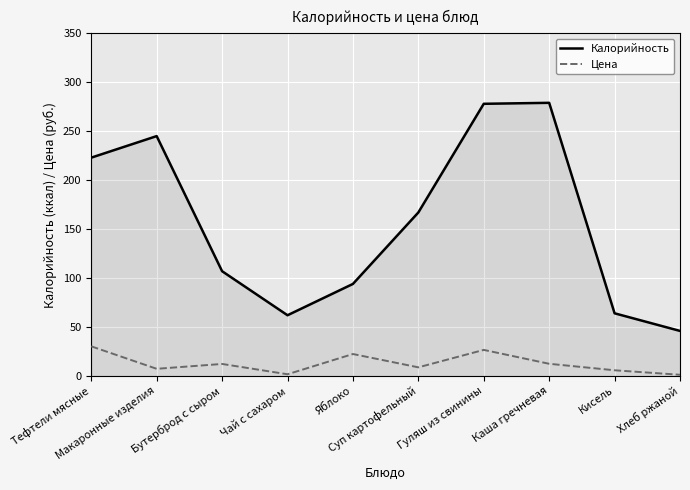

What is the difference between the second highest and minimum values in the Цена series?

25.4